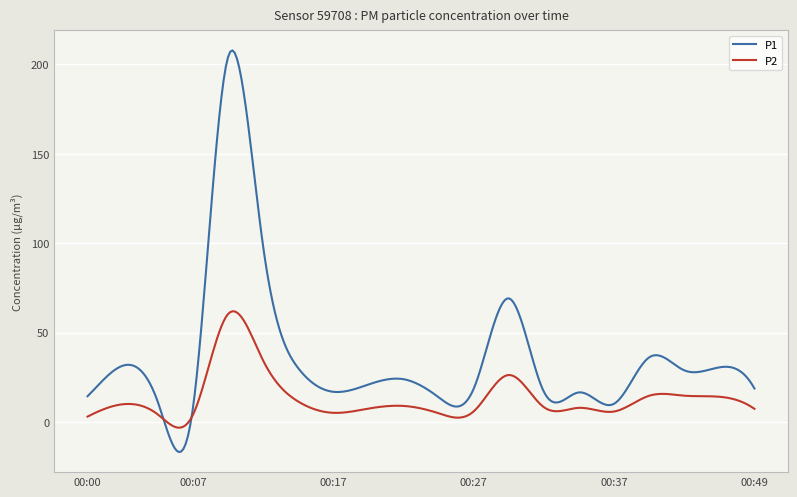

What is the maximum value shown in the chart?

207.8